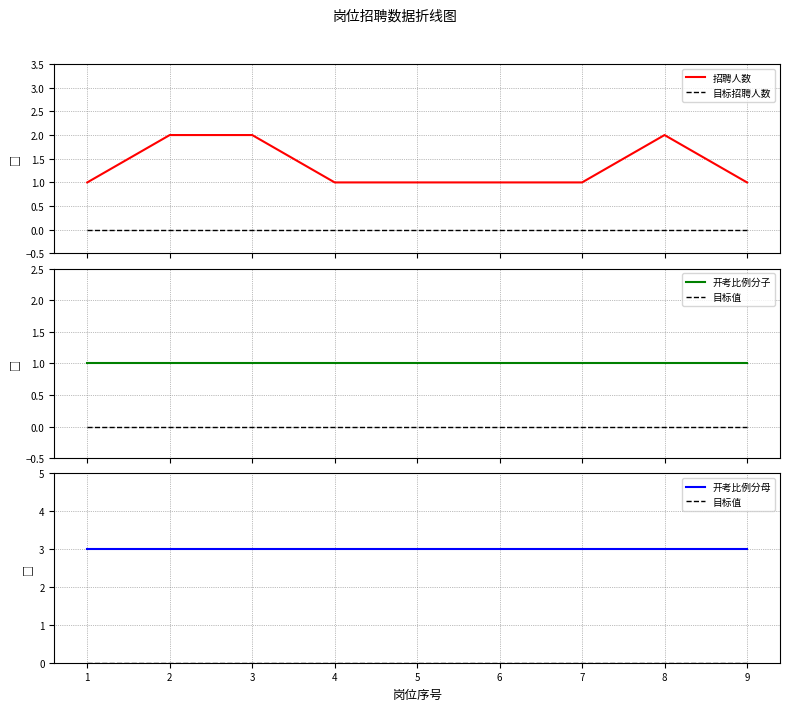

At how many categories does at least one series exceed 0?

9